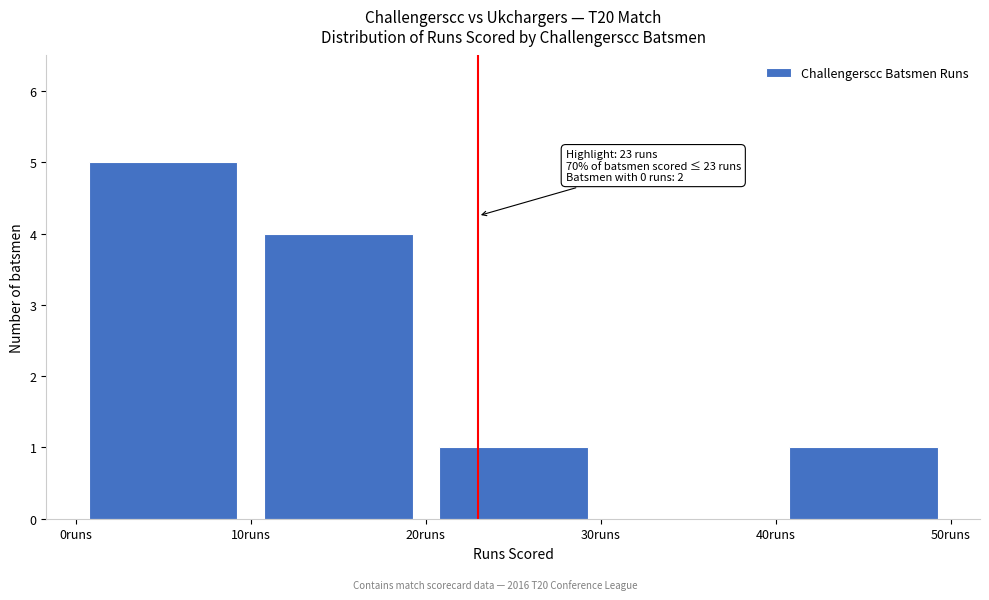

Which range on the x-axis has the tallest bar?

0 to 10